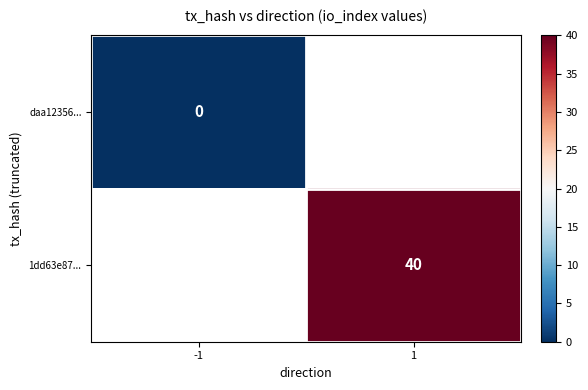

The 1dd63e87... series shows 64 at 1. True or false?

False